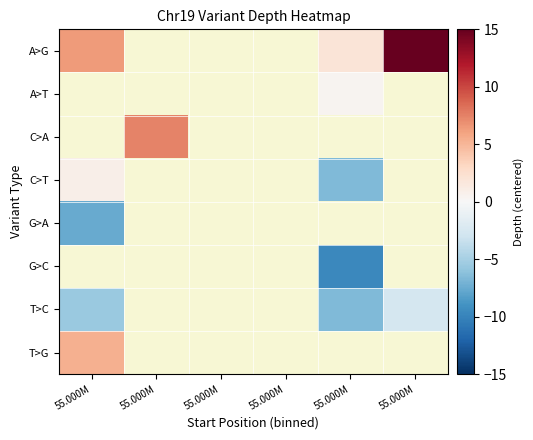

What is the lowest value of the C>T series?

-6.6